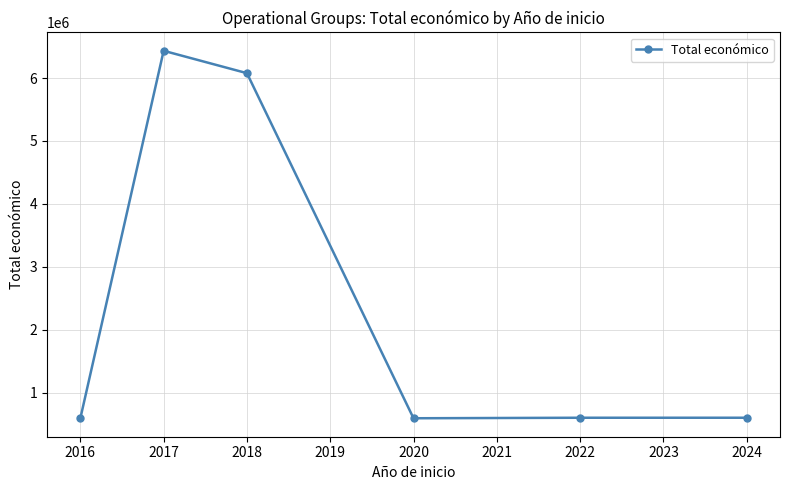

At which category does the data reach its first local peak?

2017